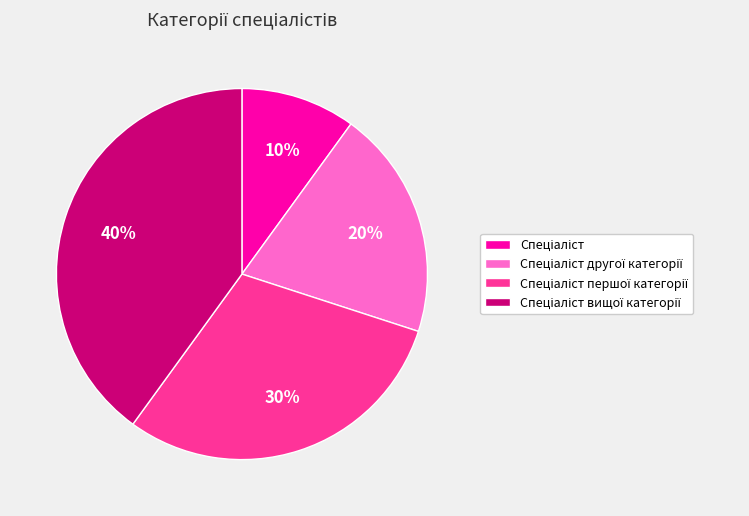

To the nearest percent, what is the difference between the largest and smallest slice percentages?

30%